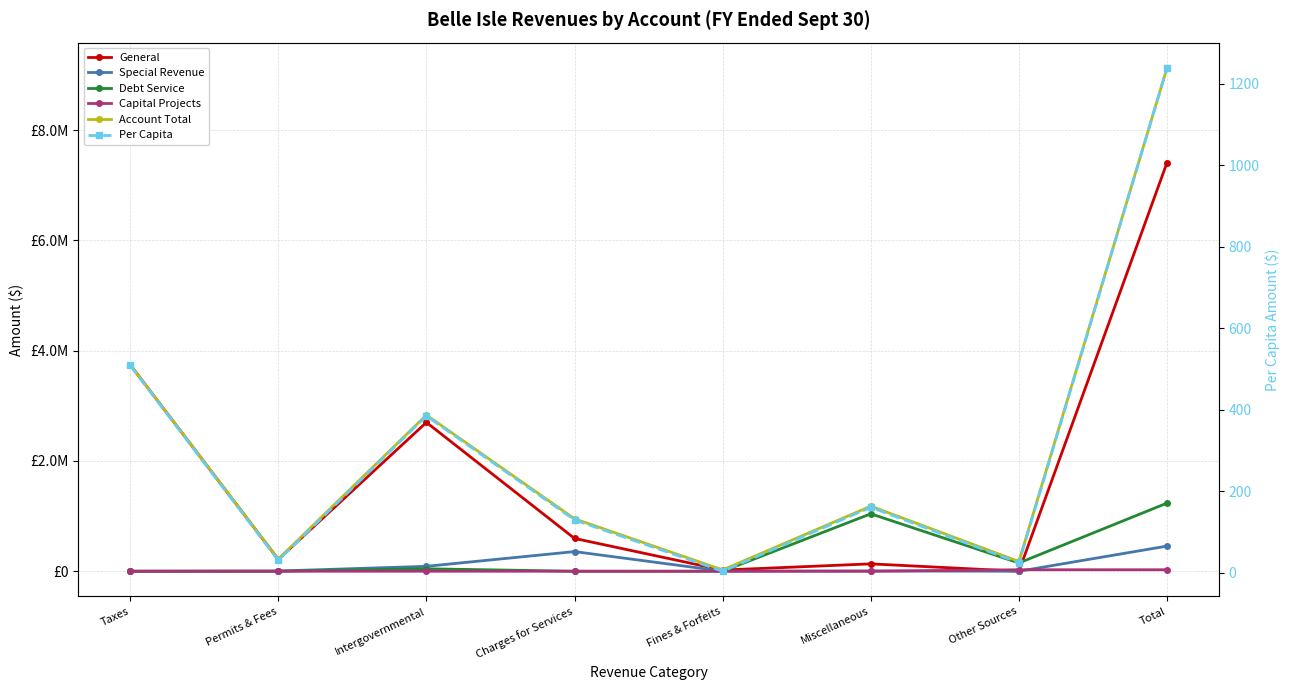

Is the value of General at Permits & Fees greater than the value of Debt Service at Fines & Forfeits?

Yes